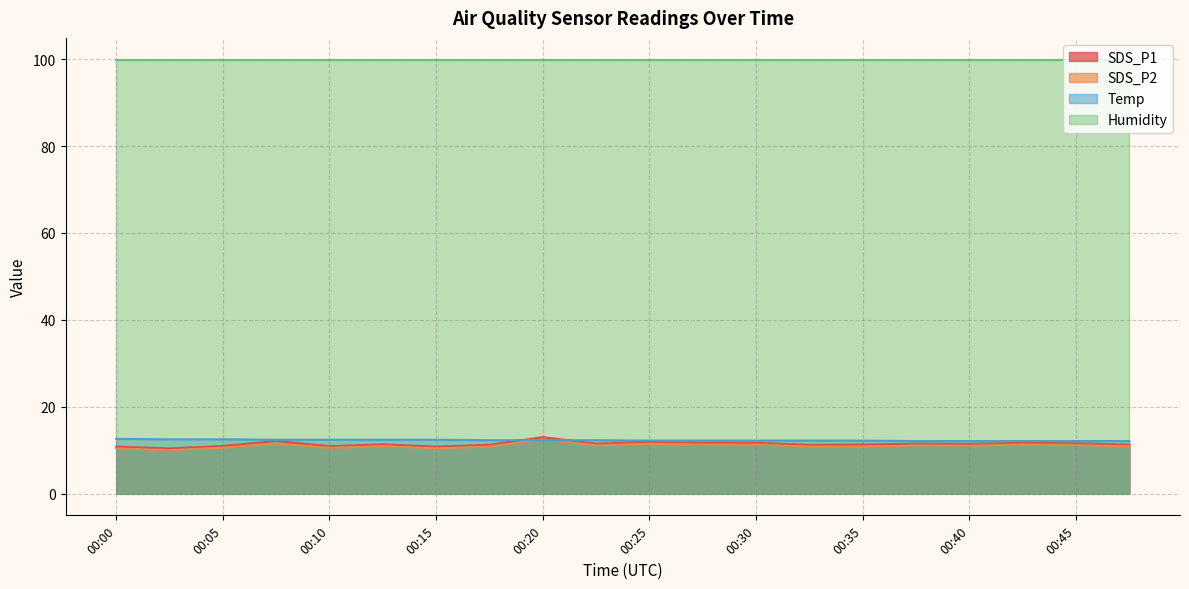

True or false: SDS_P1 has more than 0 interior local peaks.

True